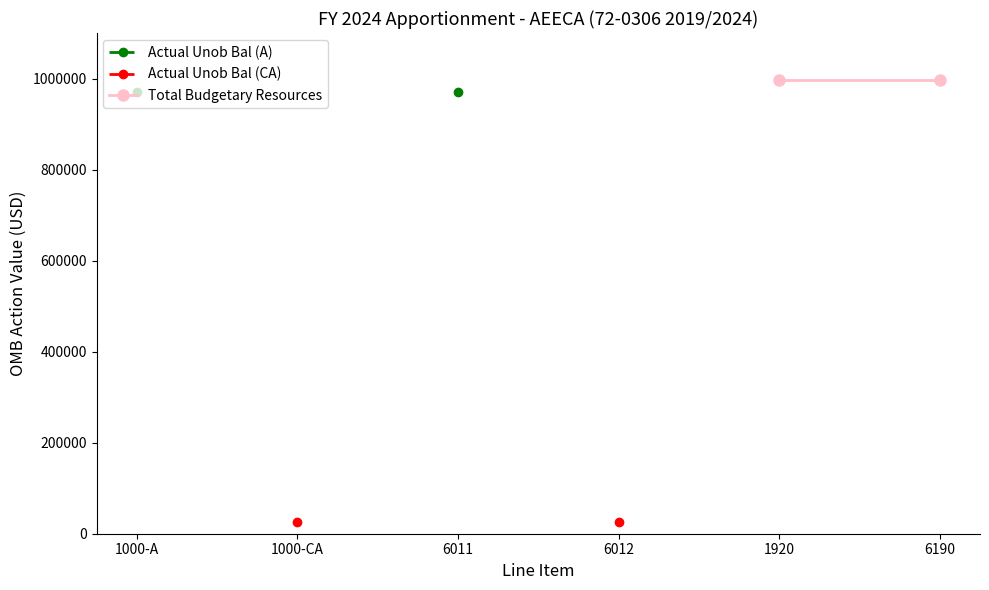

True or false: Total Budgetary Resources and Actual Unob Bal (A) cross at least once.

False